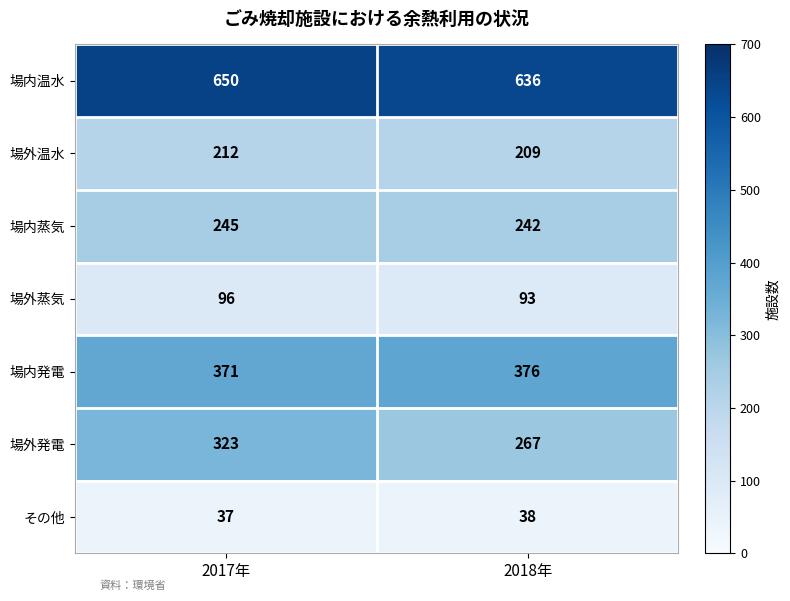

What is the total value across all series at 2018年?

1861